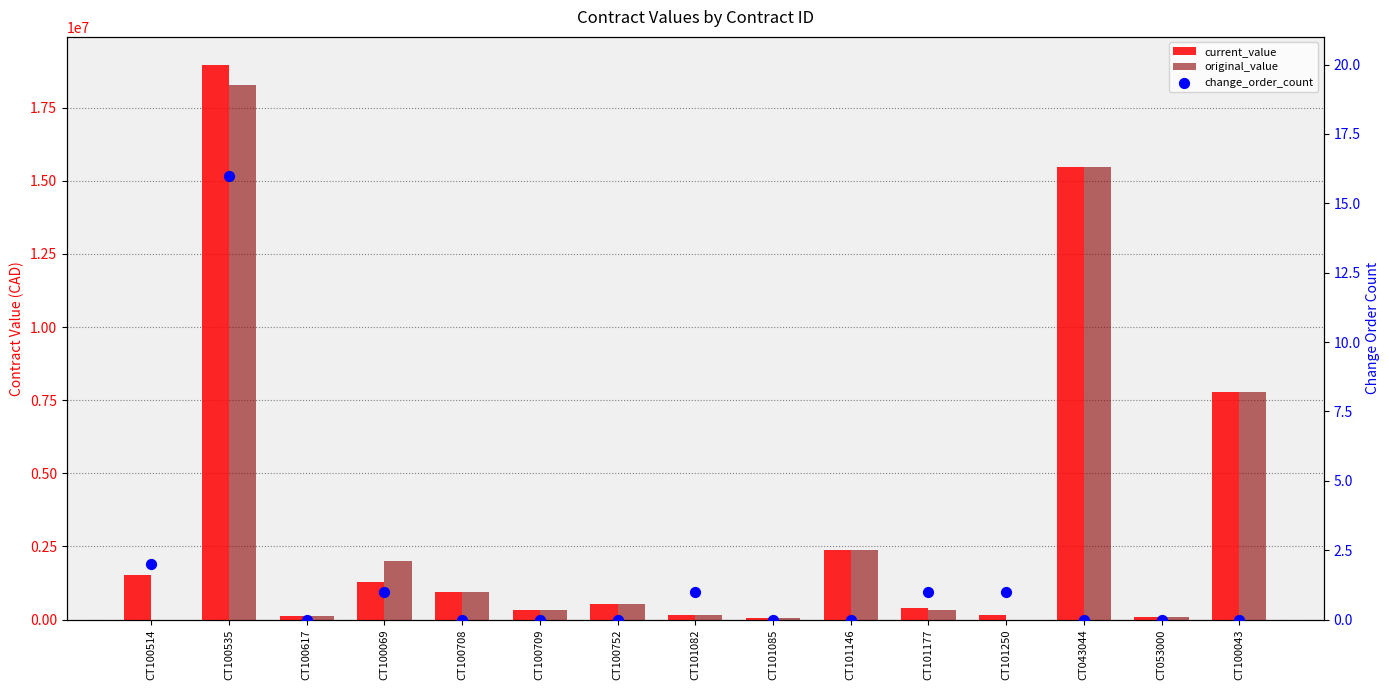

Which series has the largest total across all categories?

current_value